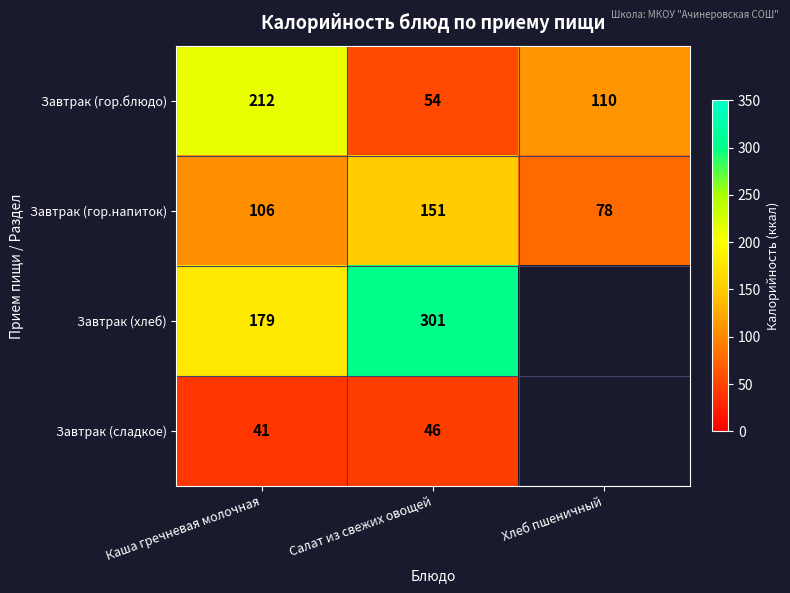

Is the value of Завтрак (гор.напиток) at Каша гречневая молочная greater than the value of Завтрак (сладкое) at Каша гречневая молочная?

Yes